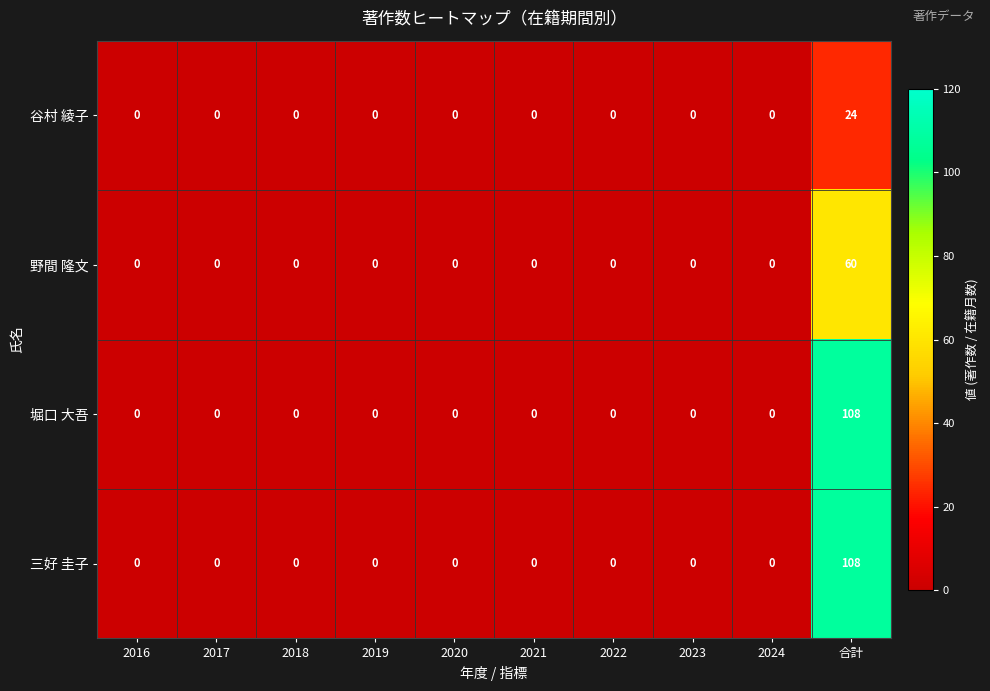

True or false: 堀口 大吾 has a value of -34 at 2017.

False